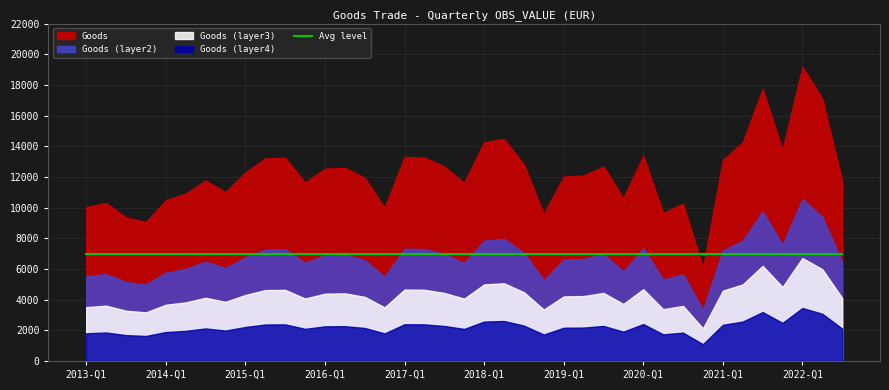

Rank the categories by value from lowest to highest.

2020-Q4, 2013-Q4, 2013-Q3, 2018-Q4, 2020-Q2, 2016-Q4, 2013-Q1, 2020-Q3, 2013-Q2, 2014-Q1, 2019-Q4, 2014-Q2, 2014-Q4, 2017-Q4, 2015-Q4, 2022-Q3, 2014-Q3, 2016-Q3, 2019-Q1, 2019-Q2, 2015-Q1, 2016-Q1, 2016-Q2, 2017-Q3, 2019-Q3, 2018-Q3, 2021-Q1, 2015-Q2, 2015-Q3, 2017-Q2, 2017-Q1, 2020-Q1, 2021-Q4, 2021-Q2, 2018-Q1, 2018-Q2, 2022-Q2, 2021-Q3, 2022-Q1